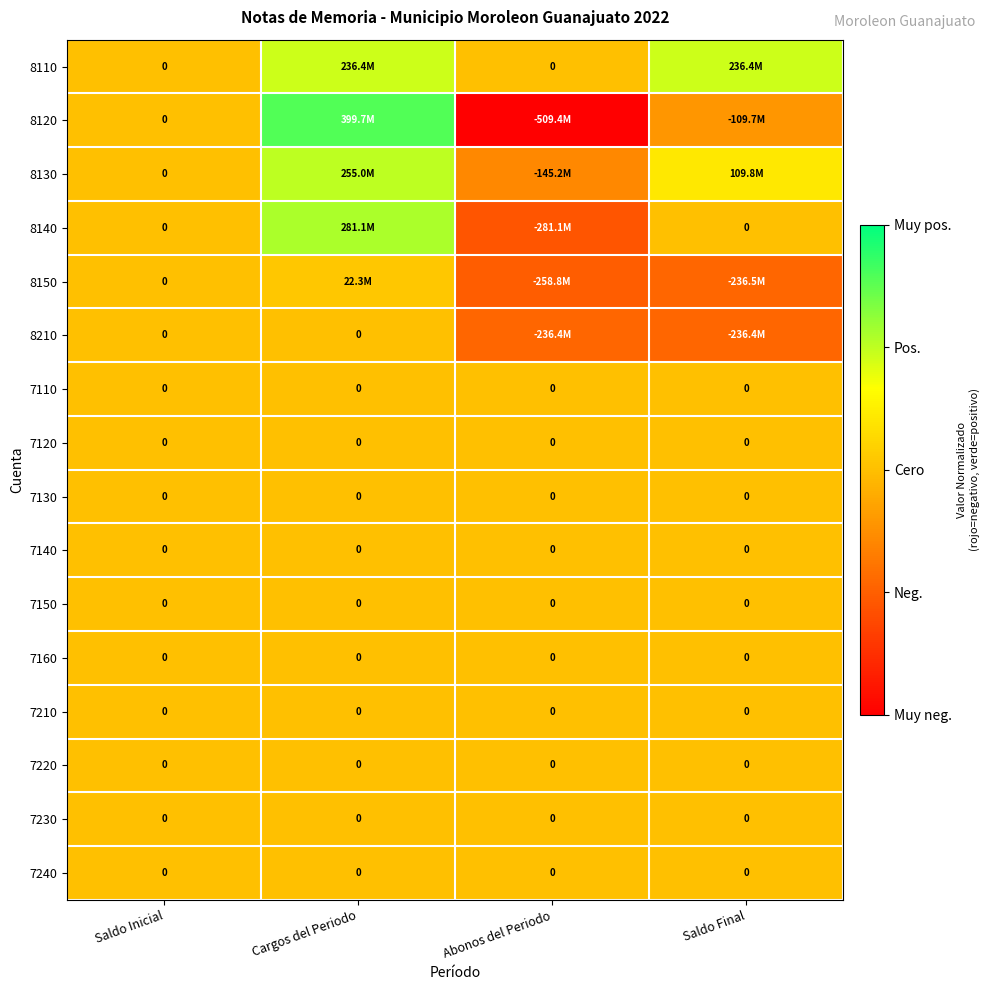

Between Abonos del Periodo and Saldo Final, which is larger?

Saldo Final